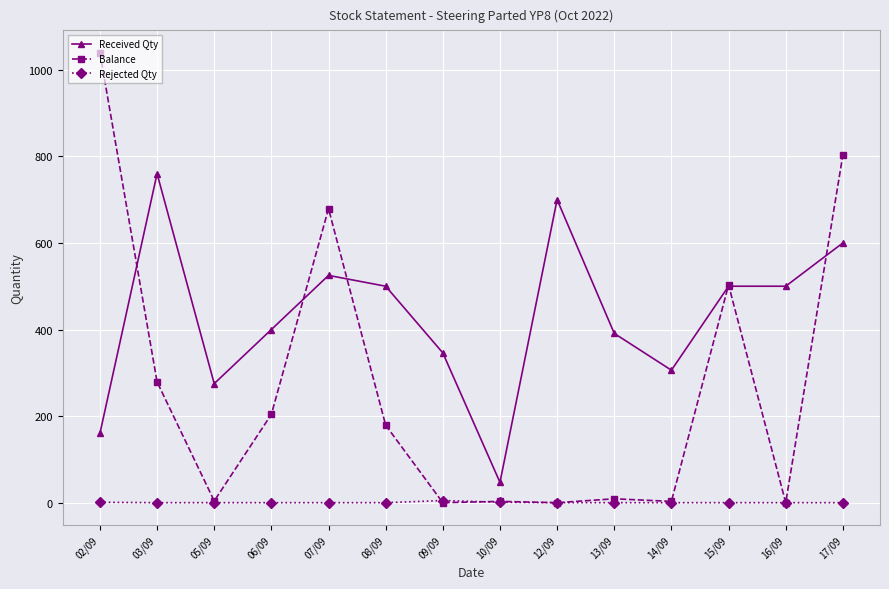

Count the Rejected Qty values in the range 0 to 1.

13